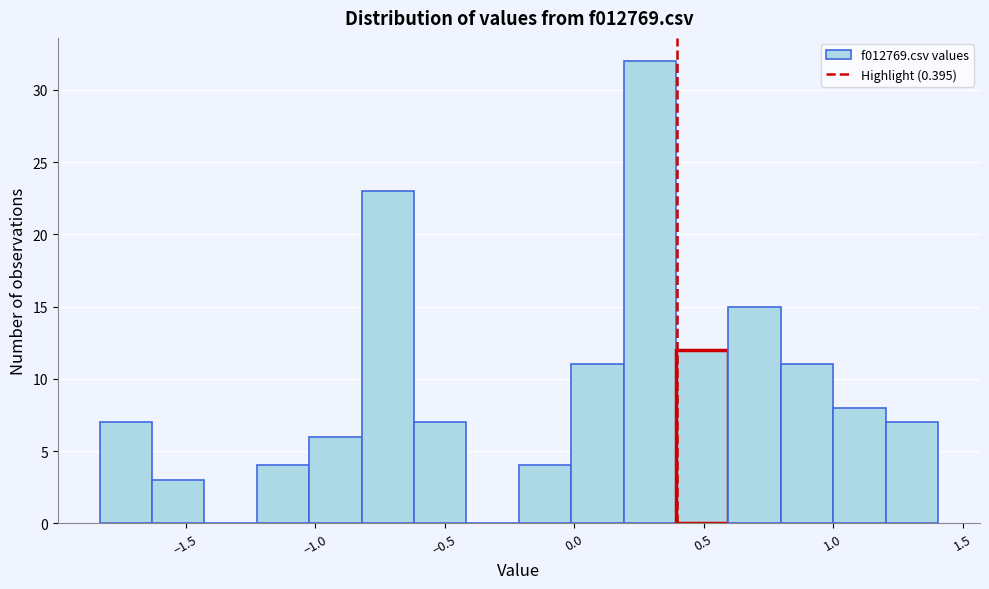

Reading left to right, list every bar in this chart as the range it spans on the x-axis followed by its height. Neither the bar edges nor the heights are printed on the chart, so give them approximately, as read against the axes.

-1.85 to -1.65: 7
-1.65 to -1.45: 3
-1.45 to -1.20: 0
-1.20 to -1.00: 4
-1.00 to -0.80: 6
-0.80 to -0.60: 23
-0.60 to -0.40: 7
-0.40 to -0.20: 0
-0.20 to 0.00: 4
0.00 to 0.20: 11
0.20 to 0.40: 32
0.40 to 0.60: 12
0.60 to 0.80: 15
0.80 to 1.00: 11
1.00 to 1.20: 8
1.20 to 1.40: 7